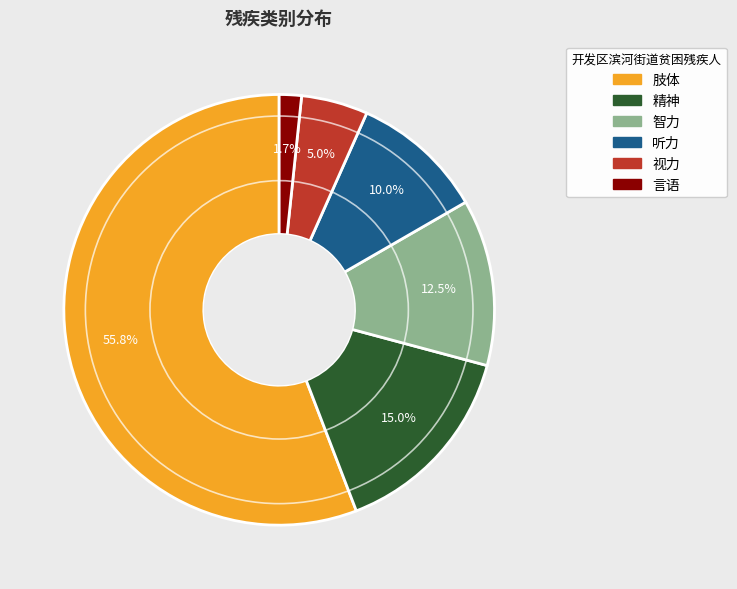

Rank the categories by value from lowest to highest.

言语, 视力, 听力, 智力, 精神, 肢体